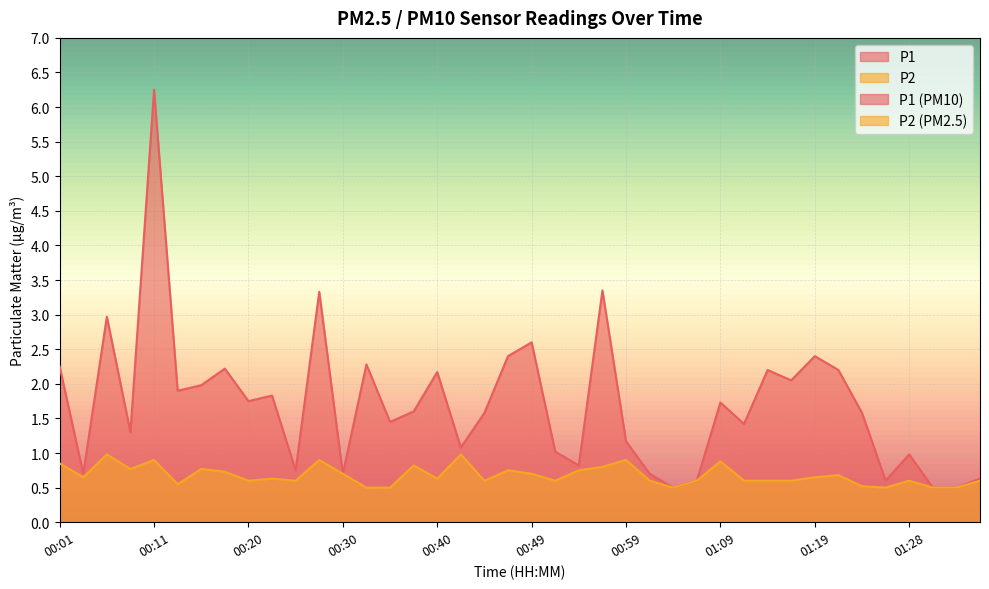

What is the maximum value for P2?

1.0